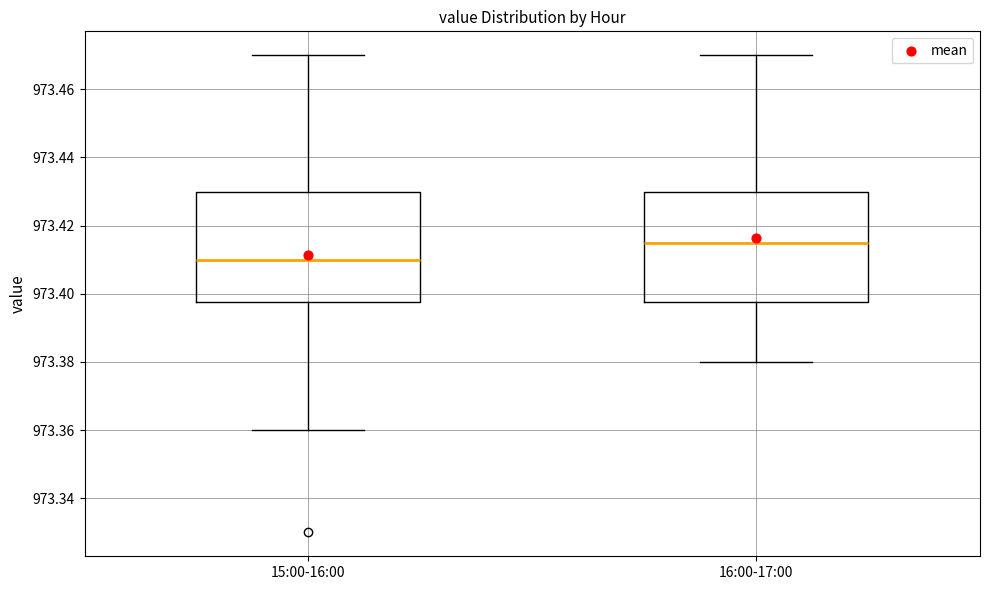

Reading left to right, transcribe this box plot: for each box, give where its median line is, the range the box spans, and where its two whiskers end, as read against the y-axis. The values are not printed on the chart, so give them approximately, as read against the axis.

15:00-16:00: median 973.410, box 973.398 to 973.430, whiskers 973.360 to 973.470
16:00-17:00: median 973.416, box 973.398 to 973.430, whiskers 973.380 to 973.470